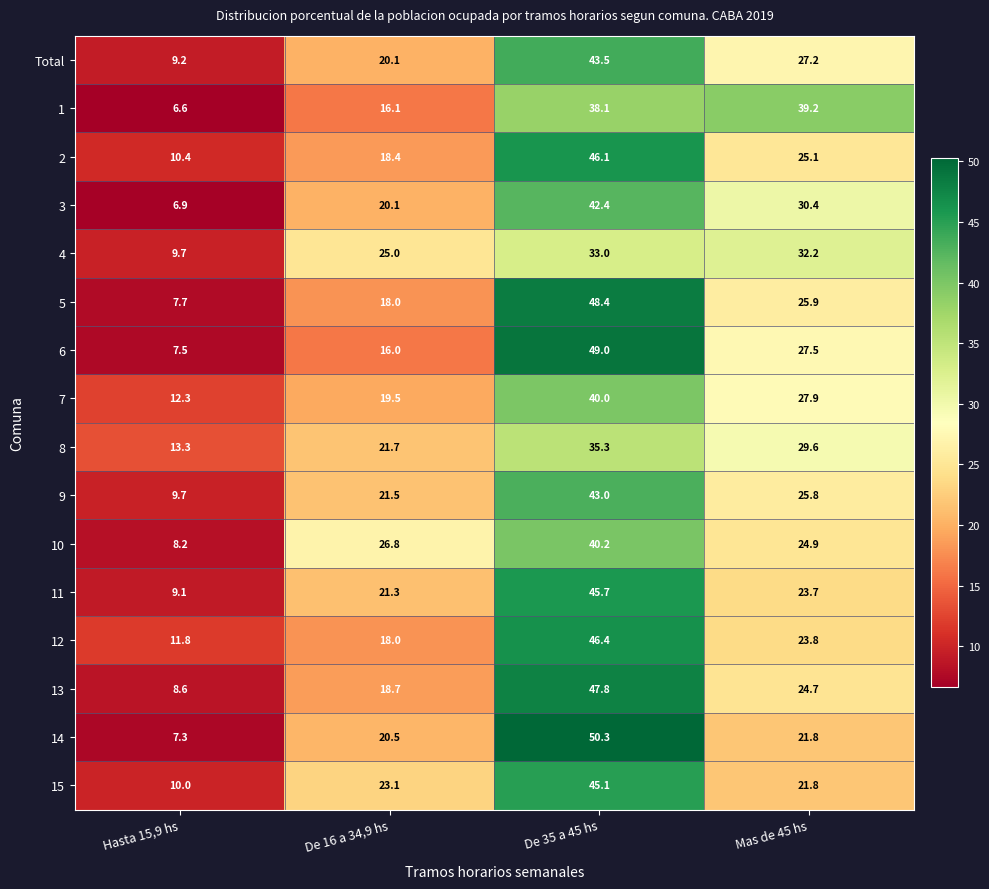

How many data points does each series have?

4